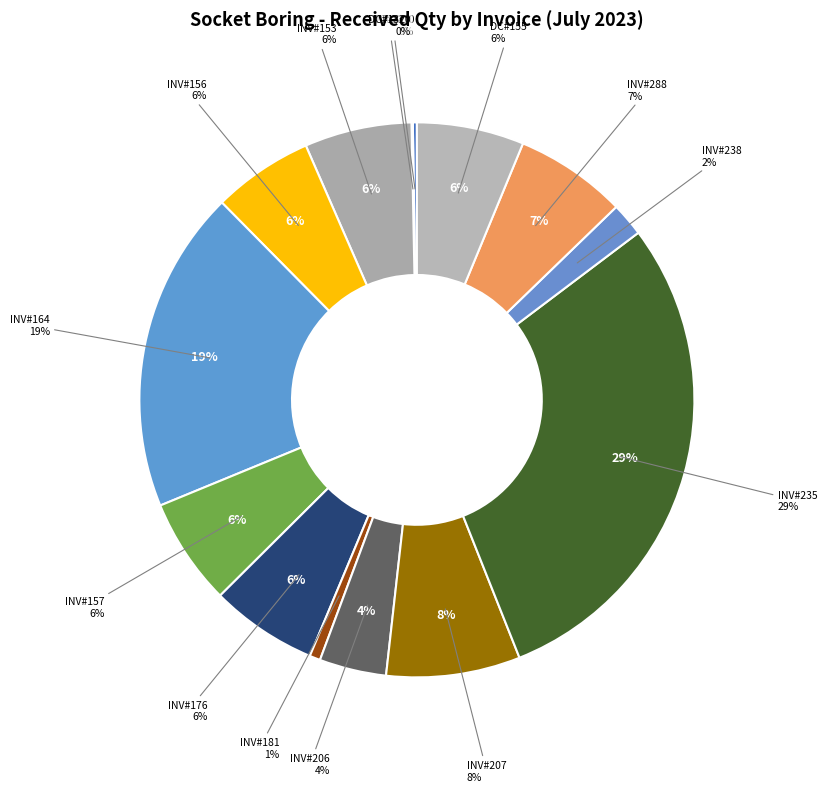

Rank the categories by value from highest to lowest.

INV#235, INV#164, INV#207, INV#288, INV#153, INV#157, INV#176, DC#155, INV#156, INV#206, INV#238, INV#181, DC#1310, DC#1320